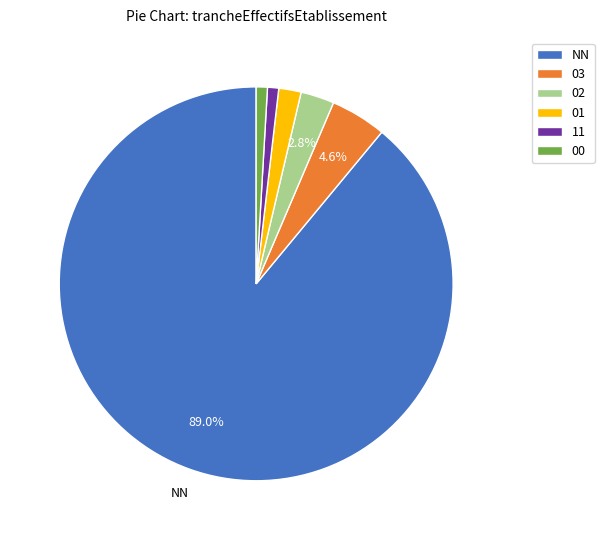

How much of the chart is everything except NN?

11.0%